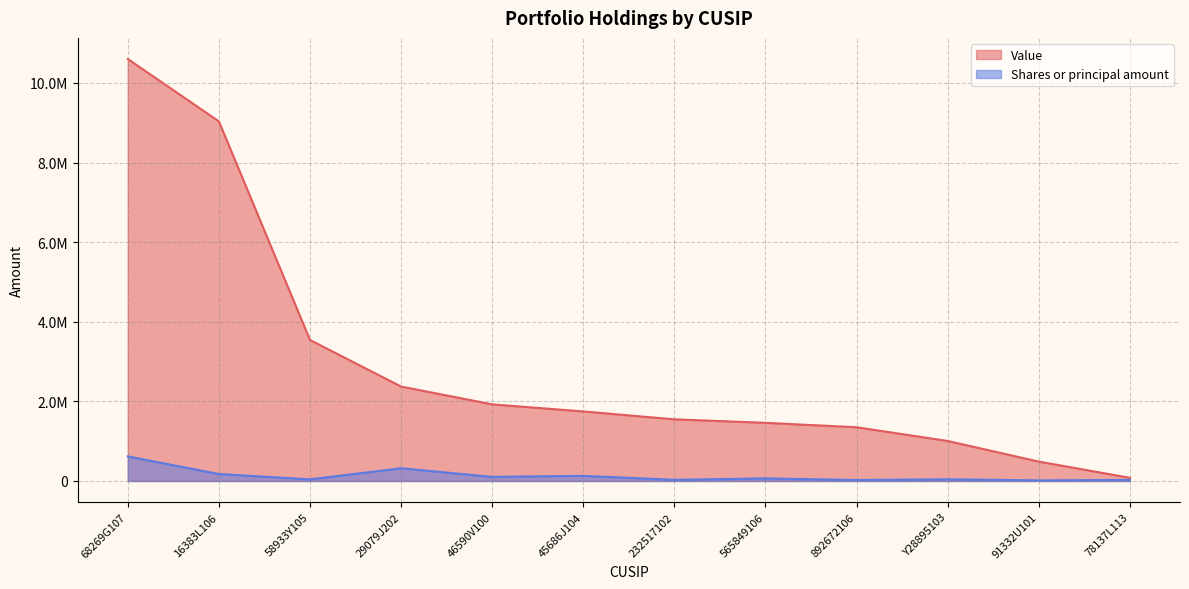

Which series changed the most between Y28895103 and 91332U101?

Value